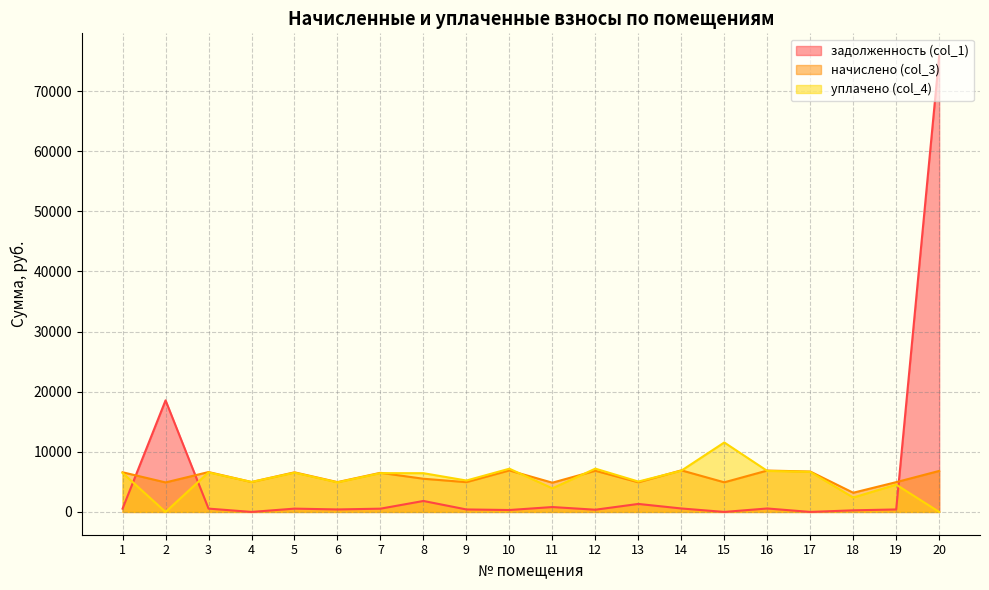

At which category is the sum across all series the highest?

20